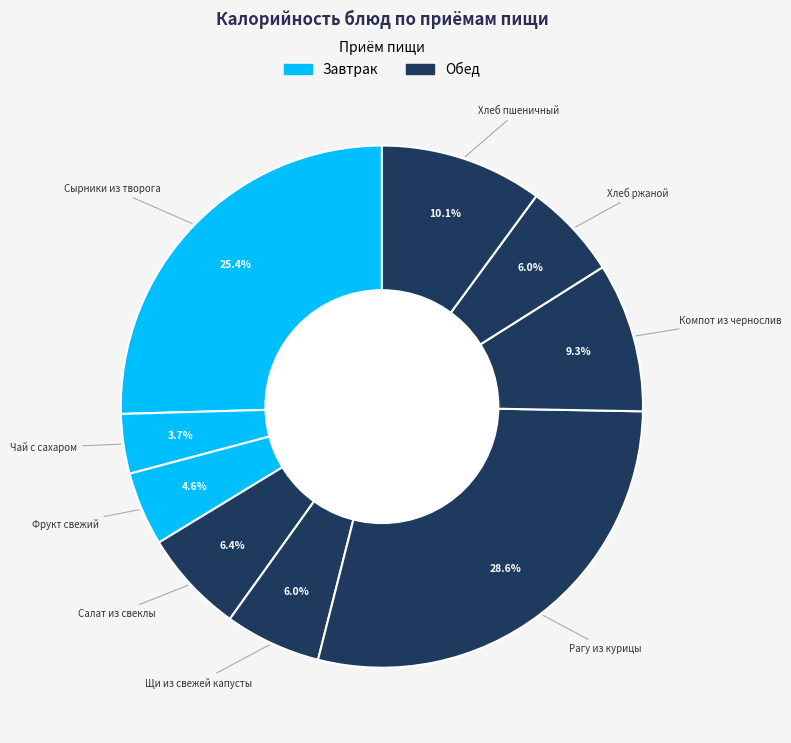

How many segments does this pie chart have?

9